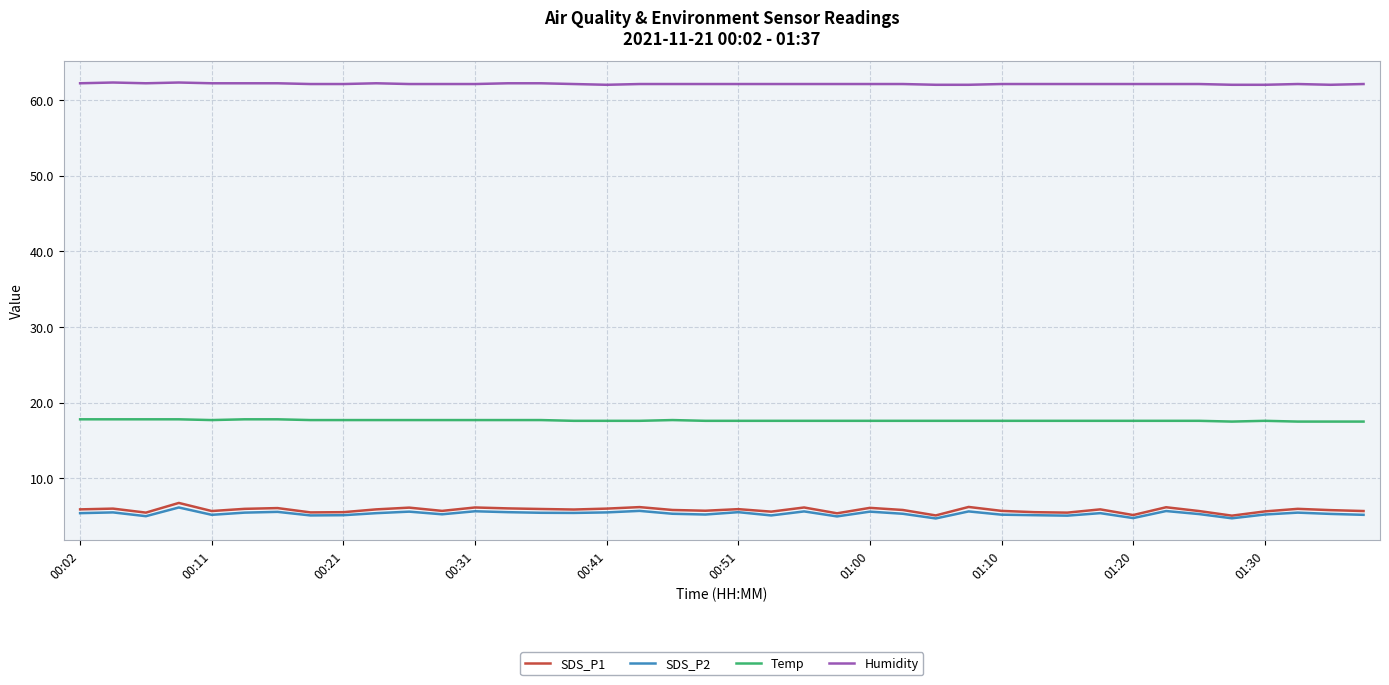

True or false: Humidity and SDS_P2 intersect in this chart.

False